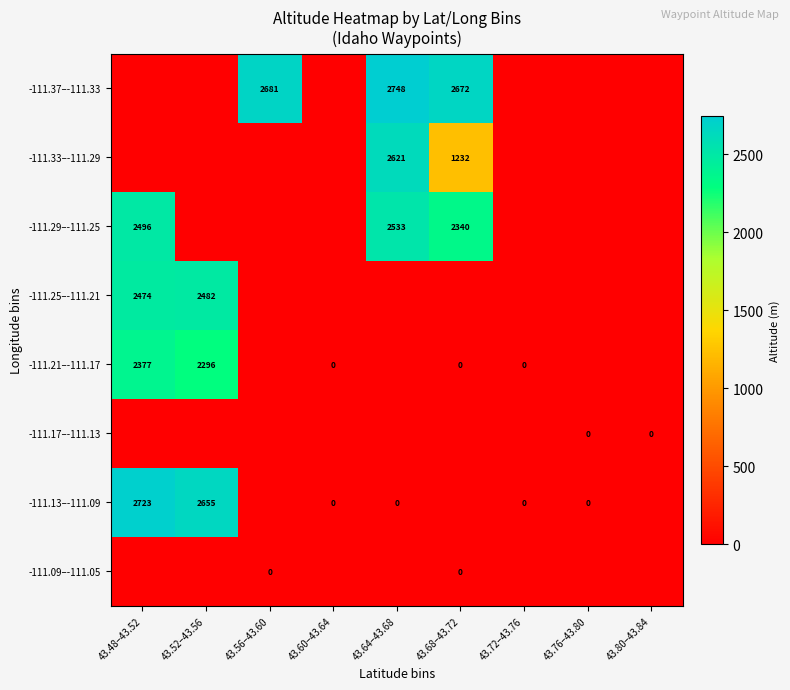

At how many categories does at least one series exceed 393?

5